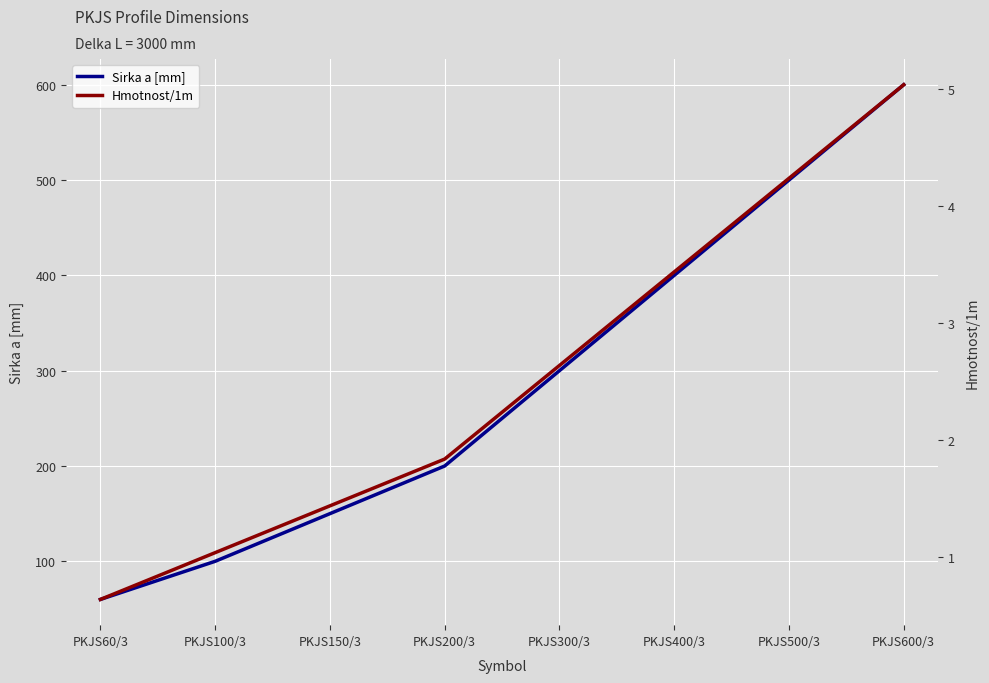

True or false: Sirka a [mm] has more than 1 points higher than both neighbors.

False